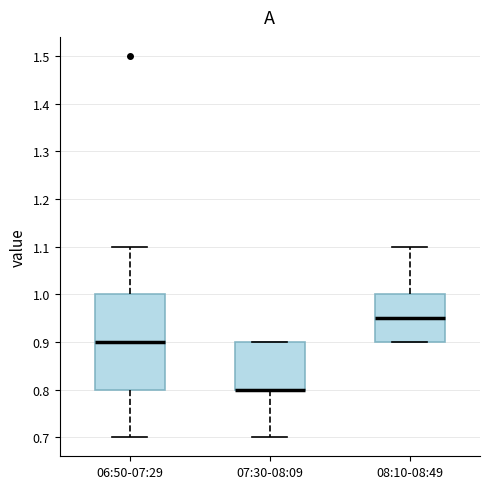

Where does the upper whisker of the box for 08:10-08:49 end on the y-axis? The values are not printed on the chart, so give them approximately, as read against the axis.

1.10